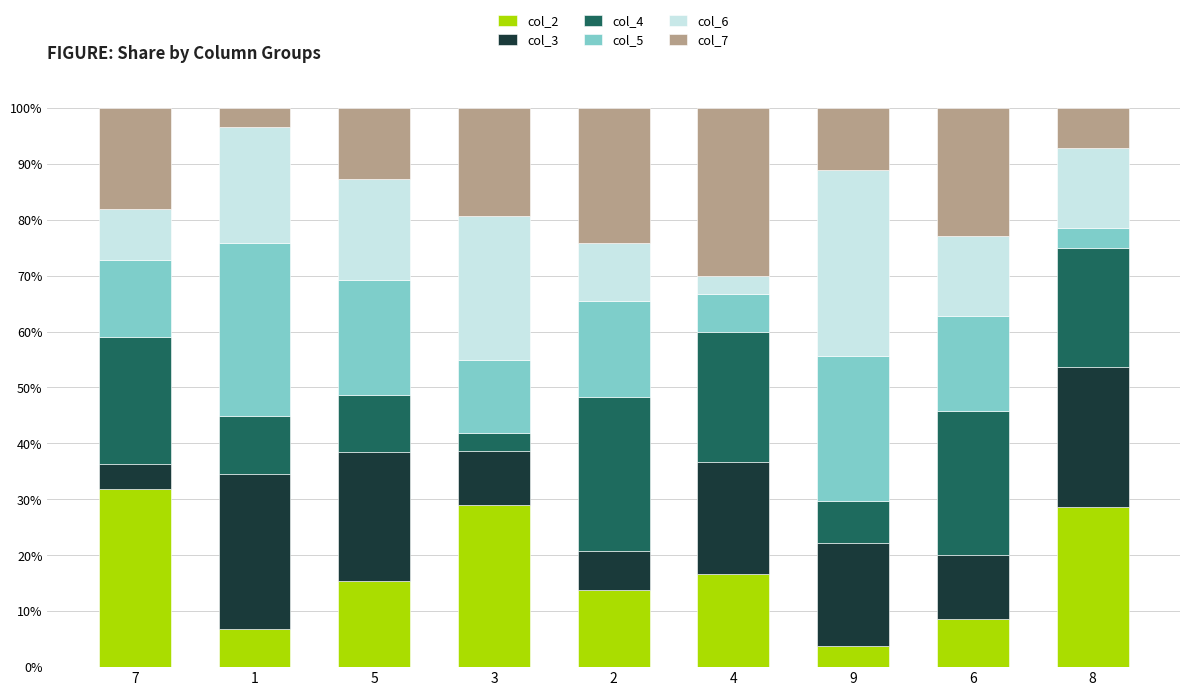

What is the total value across all series at 6?

100.0